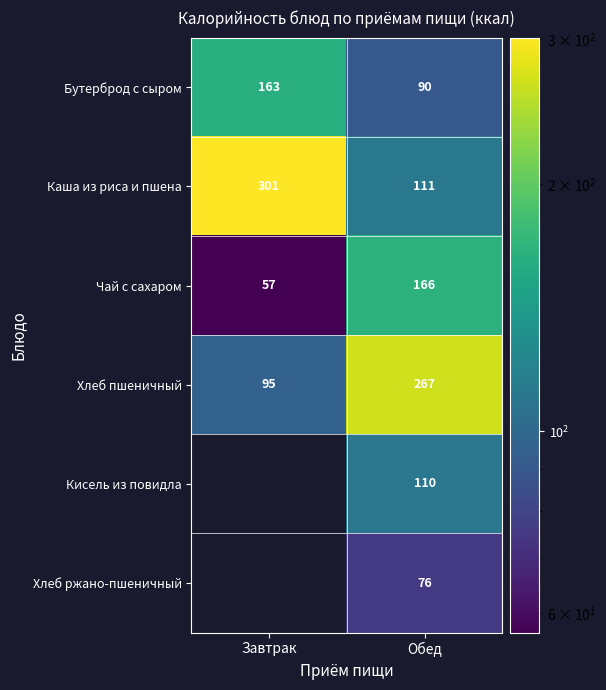

What is the total value across all series at Обед?

820.0